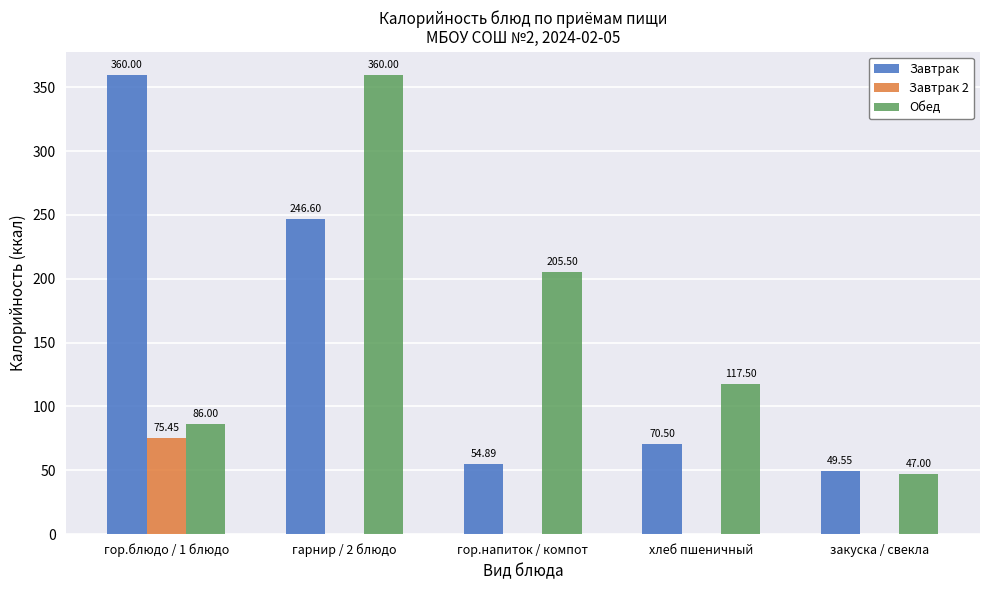

What is the sum of all Завтрак values?

781.5